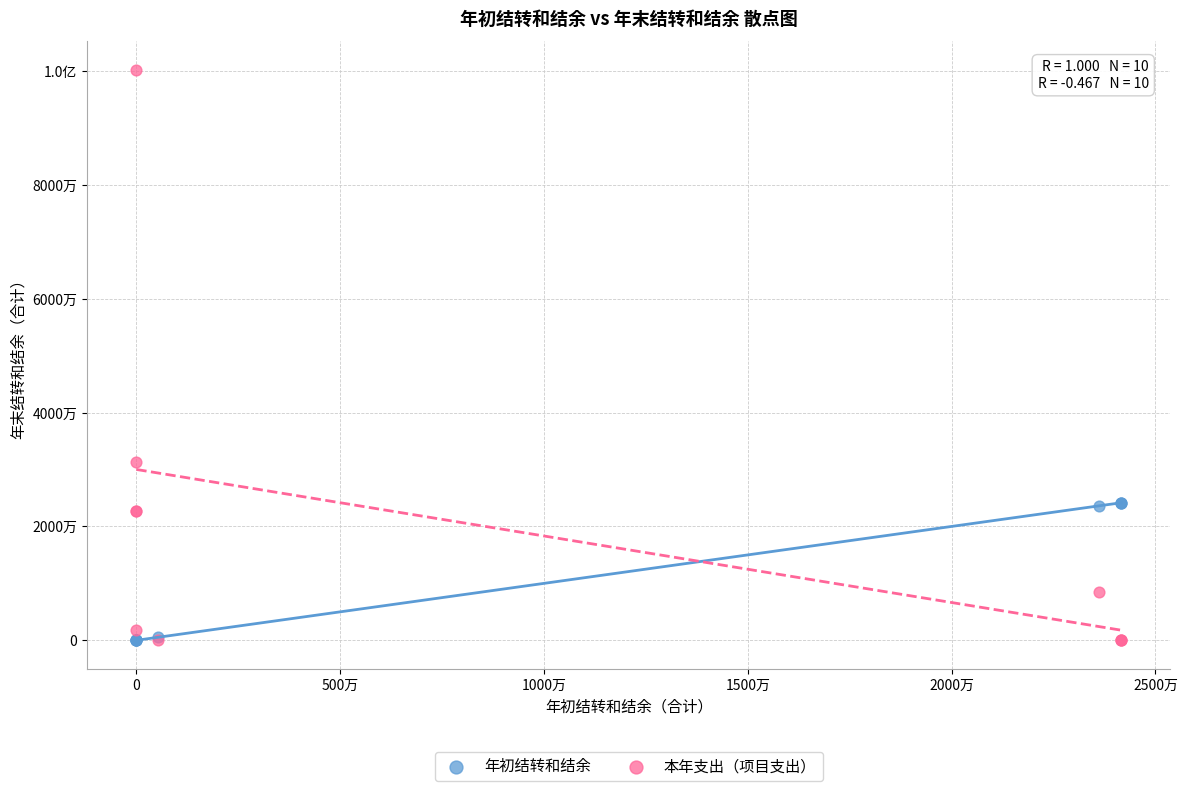

What are all the series names shown in the legend?

年初结转和结余, 本年支出（项目支出）